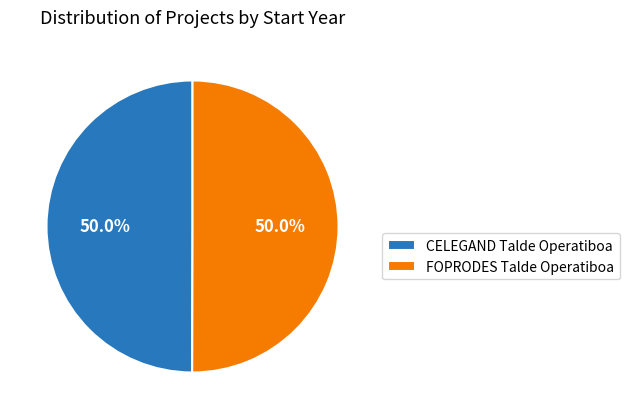

Do CELEGAND Talde Operatiboa and FOPRODES Talde Operatiboa together represent more than half of the pie?

Yes